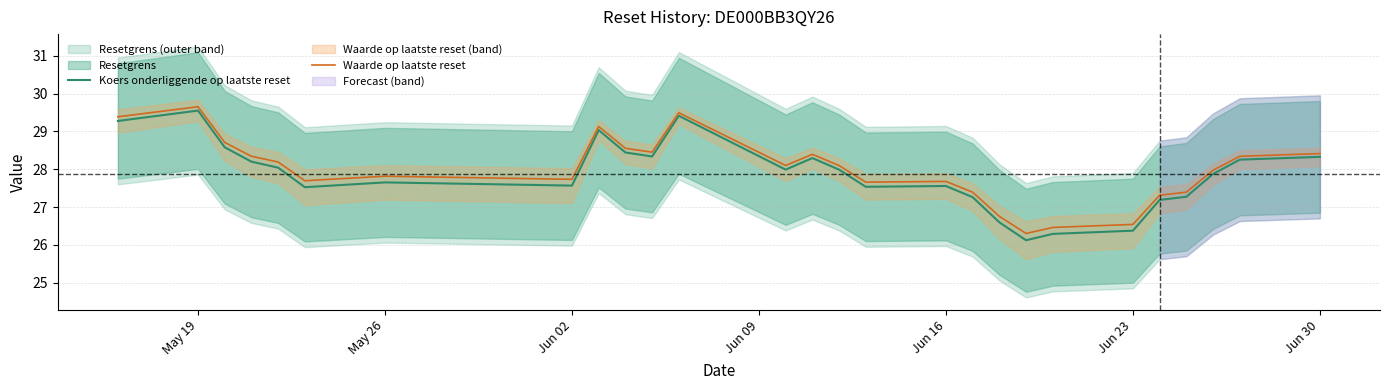

The value of Waarde op laatste reset at May 19 is 43.3. True or false?

False